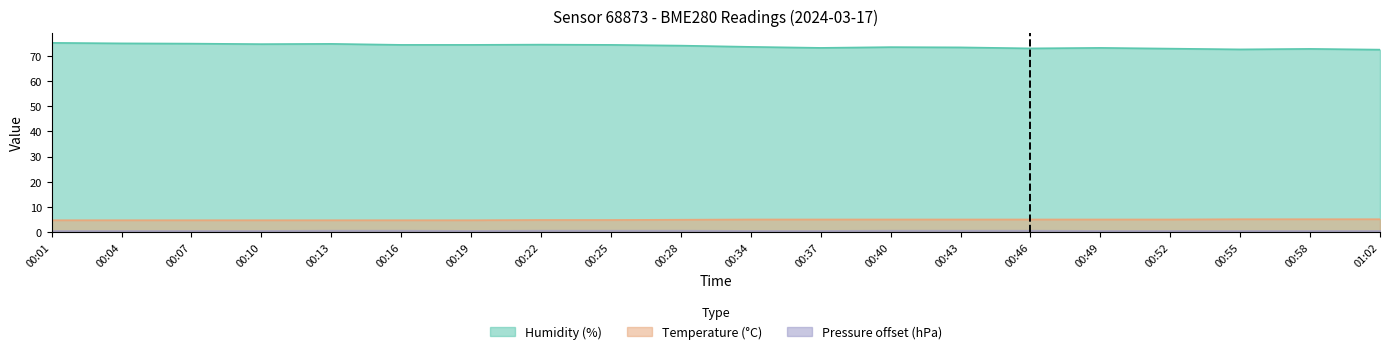

What is the average value of the humidity series?

74.0